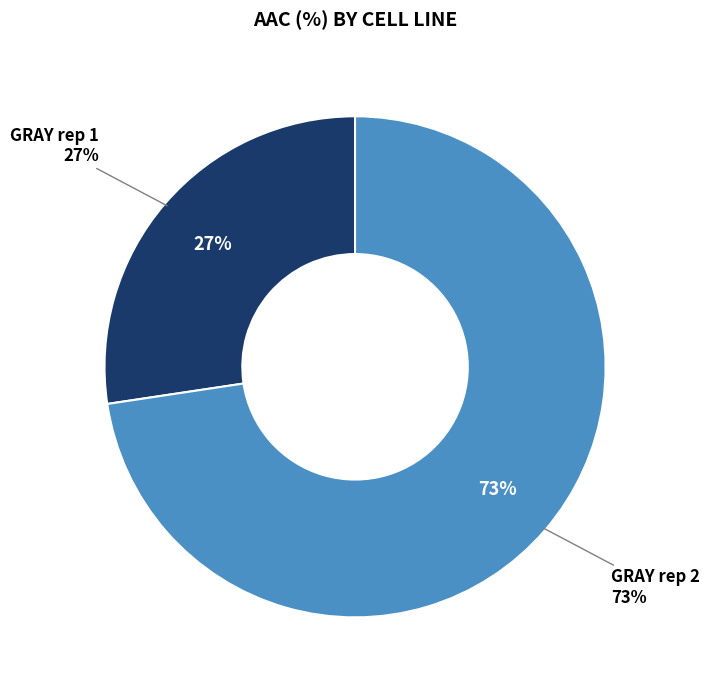

The GRAY rep 2 slice represents 73% of the pie. True or false?

True